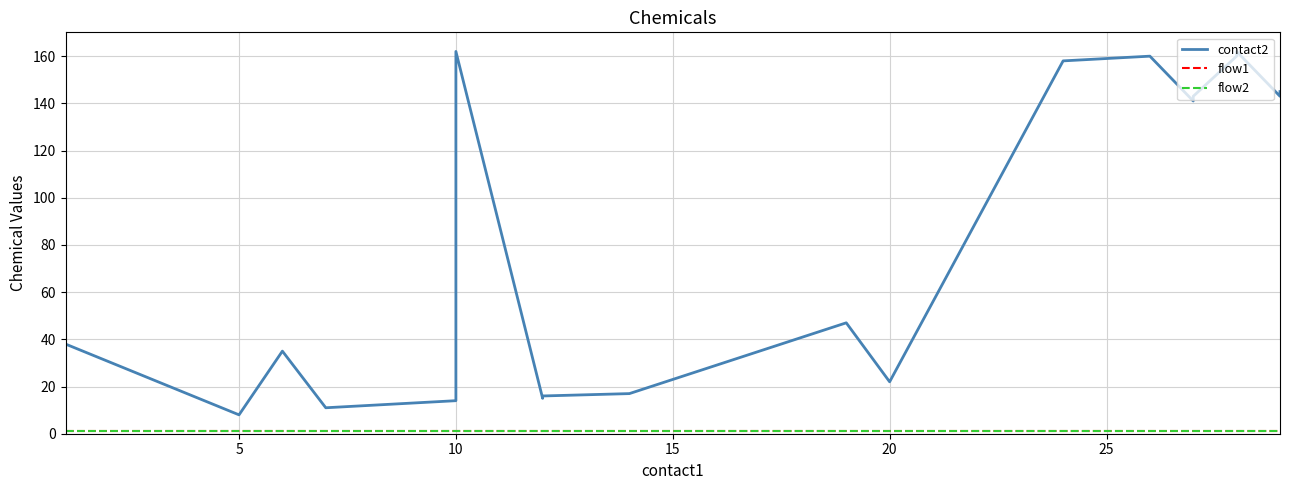

What are all the series names shown in the legend?

contact2, flow1, flow2